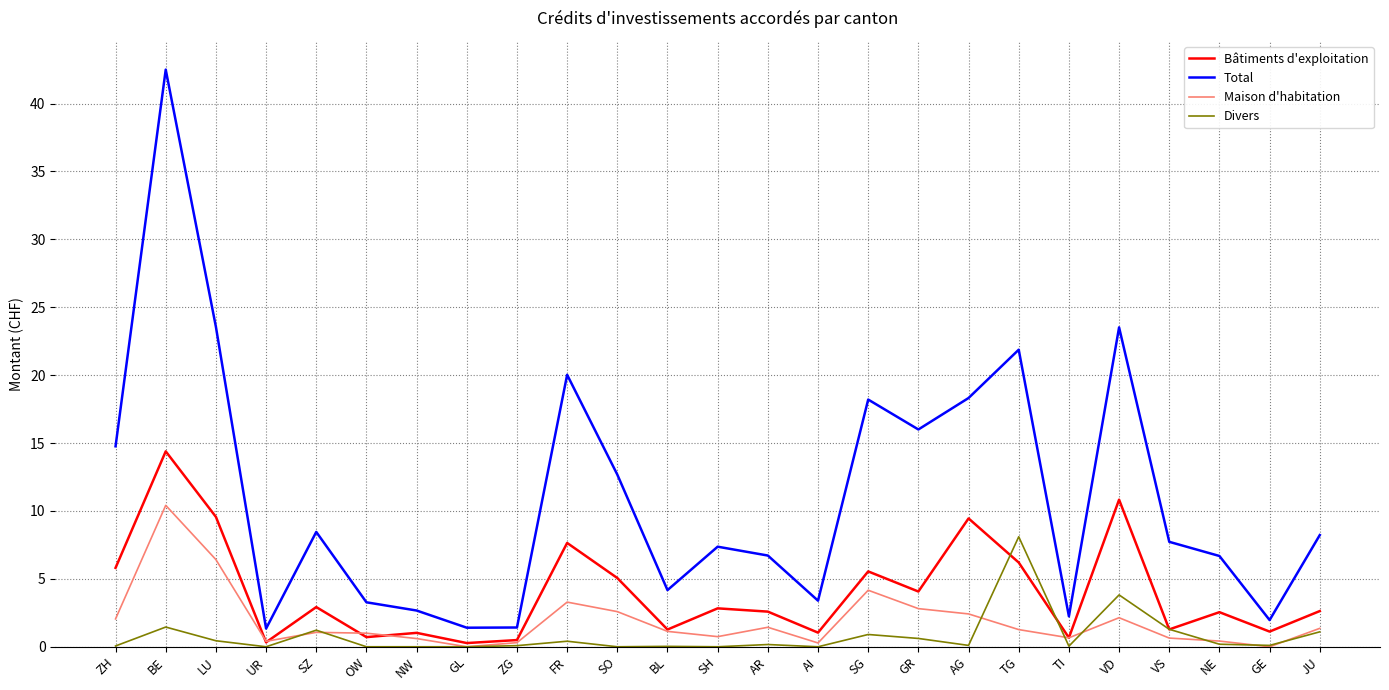

Which series changed the most between FR and GR?

Total